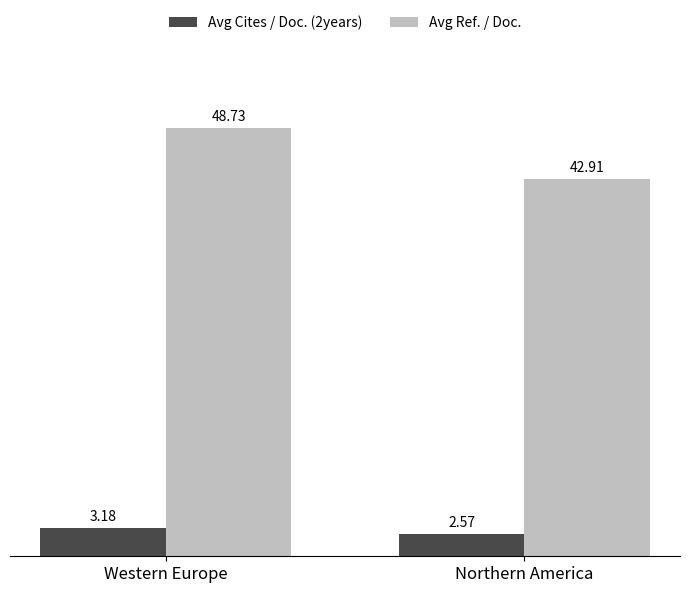

How many bars are there in total?

4